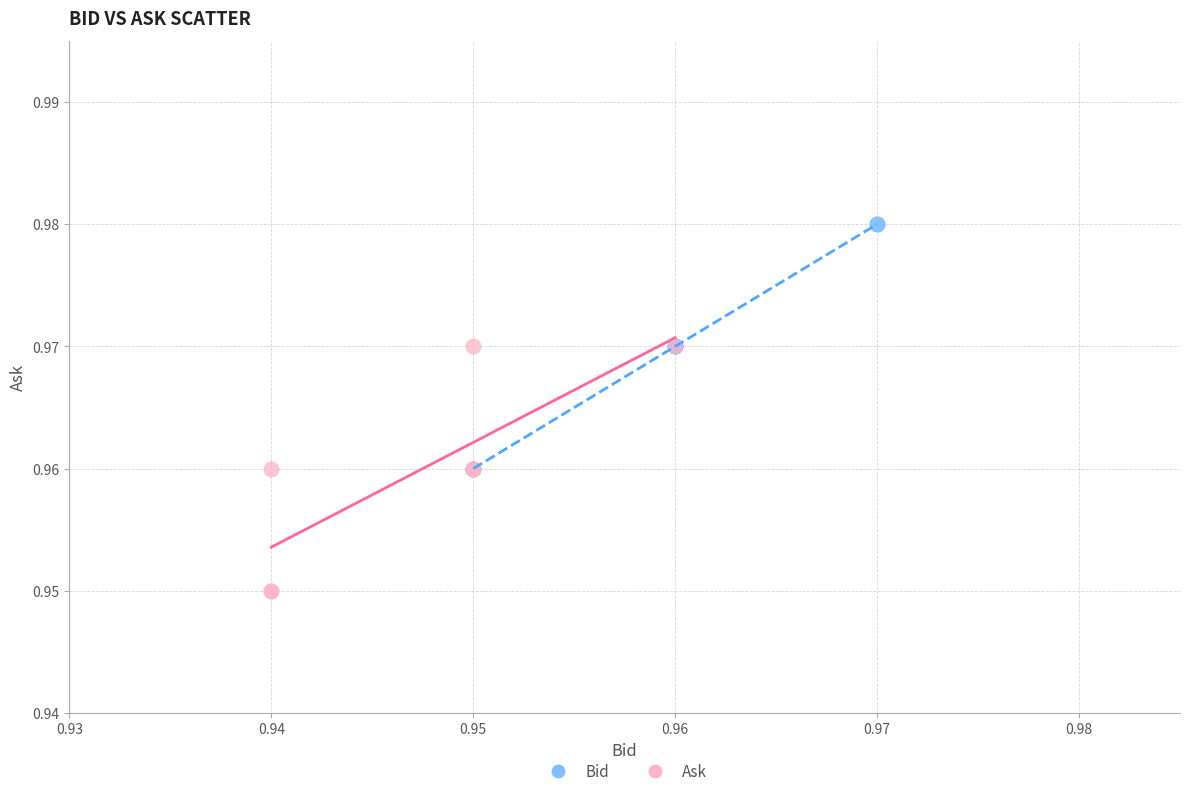

Which series contains the lowest Y value?

Ask